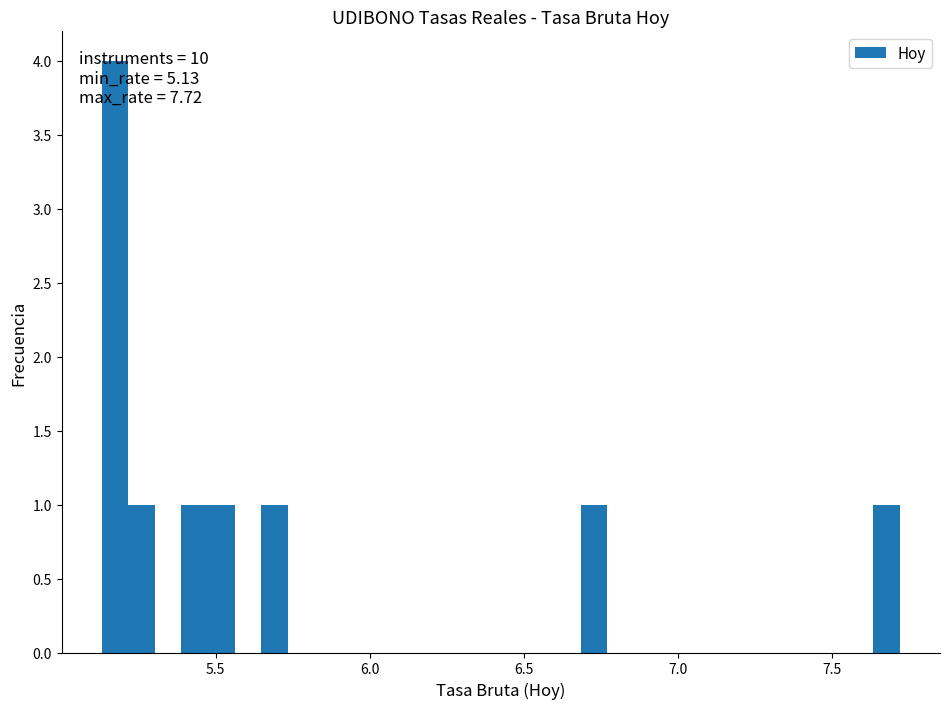

Read against the x-axis, roughly where is the centre of the tallest bar?

5.15